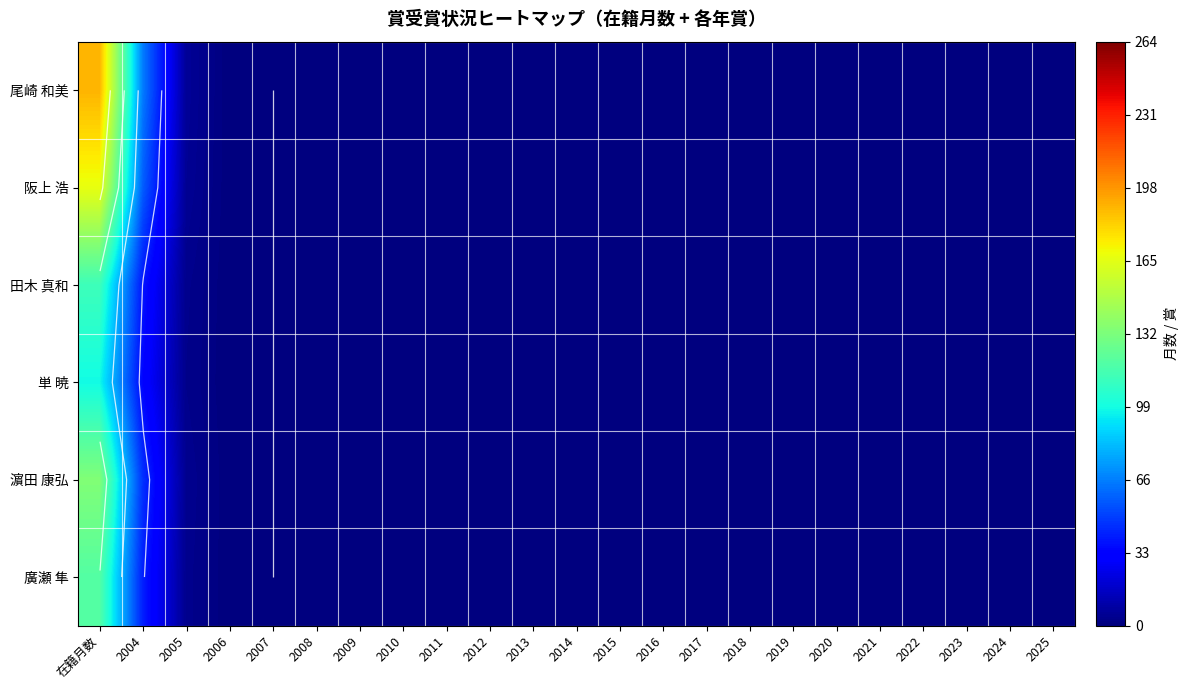

Is it true that 廣瀬 隼 equals -62.4 at 2018?

False